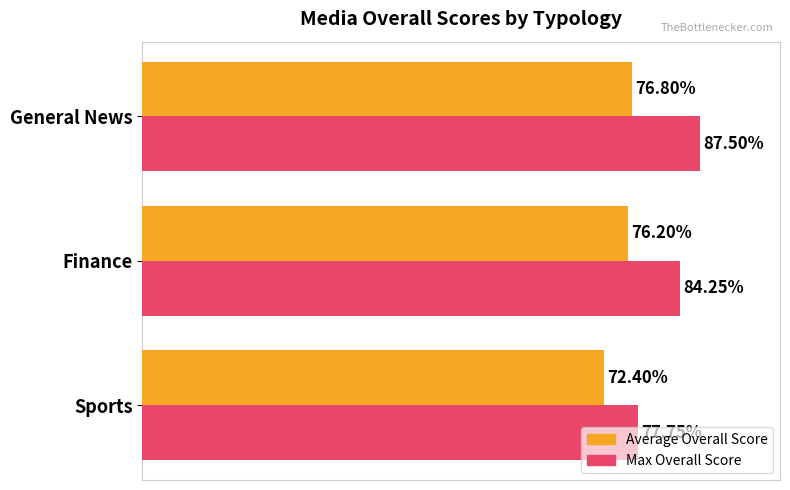

Rank the series by their maximum value, from highest to lowest.

Max Overall Score, Average Overall Score